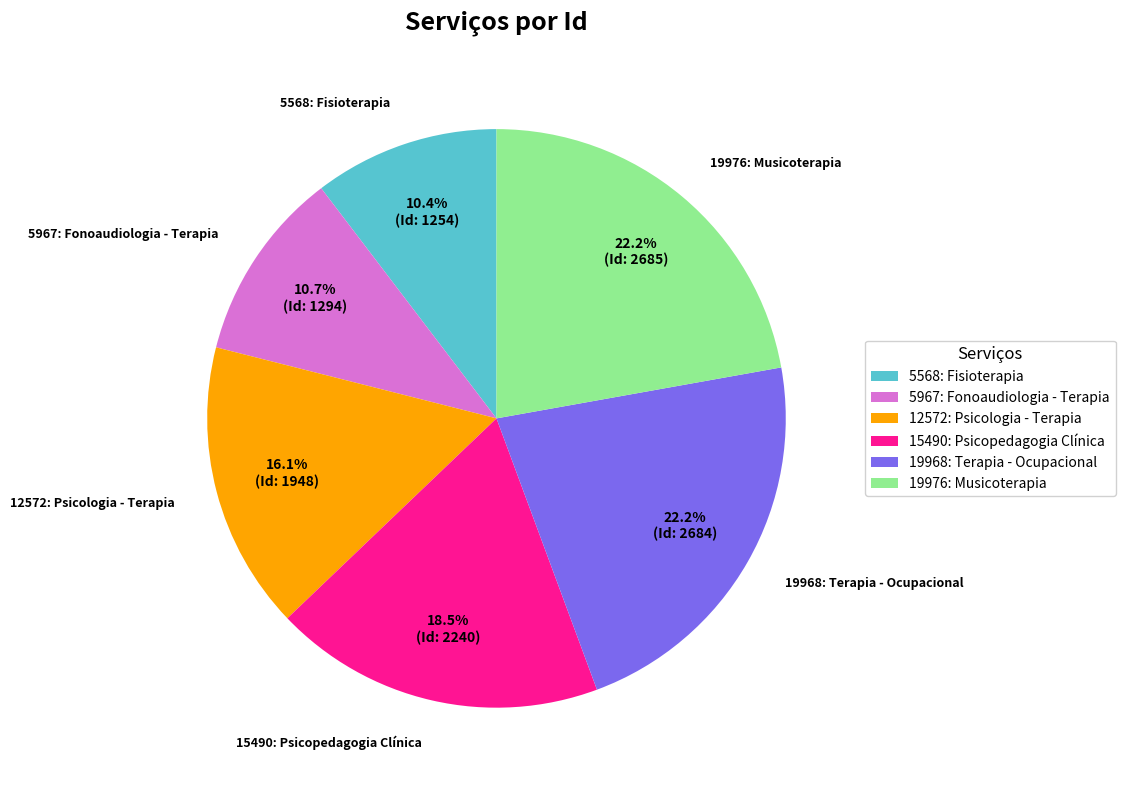

To the nearest percent, what is the combined percentage of 12572: Psicologia - Terapia and 19968: Terapia - Ocupacional?

38%